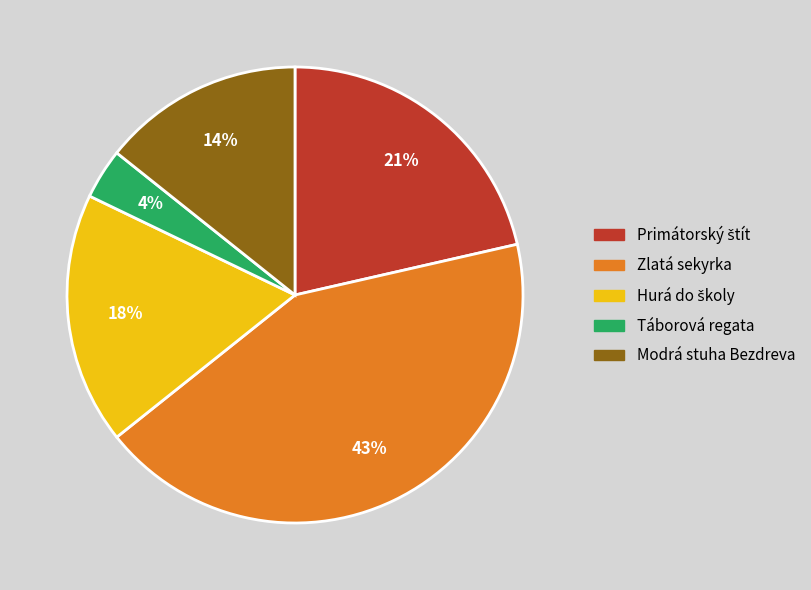

Do Zlatá sekyrka and Táborová regata together represent more than half of the pie?

No